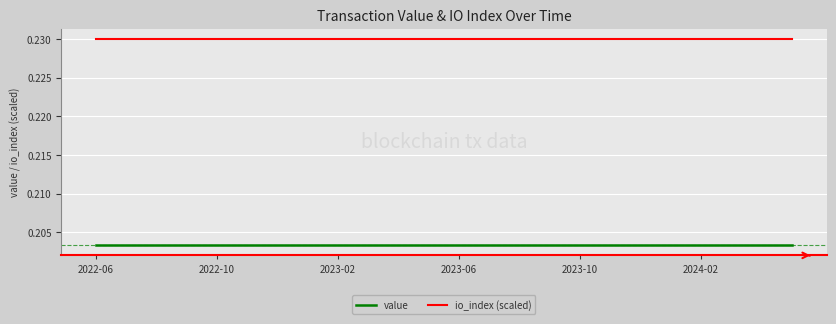

True or false: value and io_index (scaled) intersect in this chart.

False